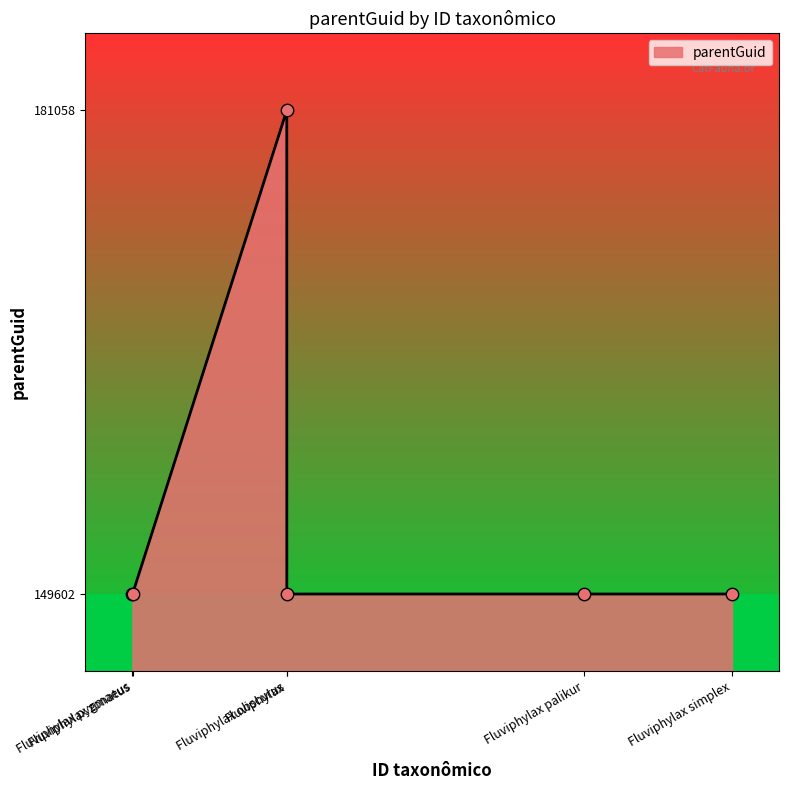

Approximately how many times larger is the value at Fluviphylax obscurus compared to Fluviphylax zonatus?

1.0